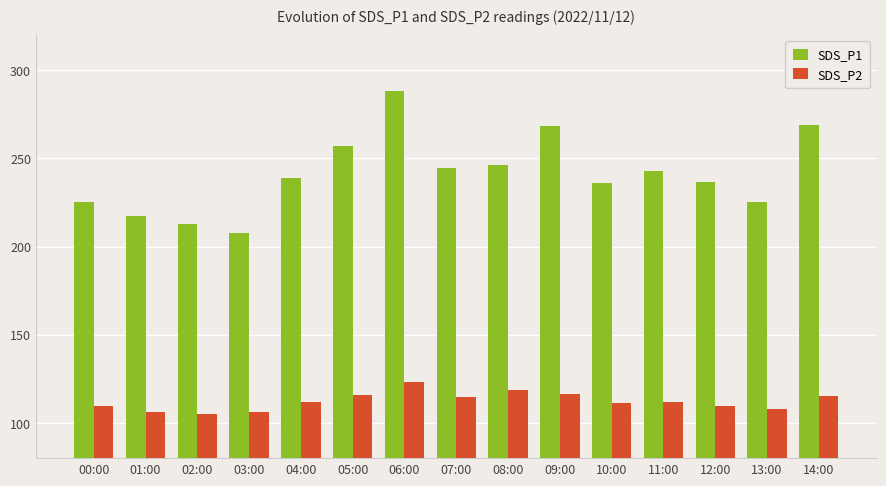

At 02:00, list the series in order from largest to smallest.

SDS_P1, SDS_P2